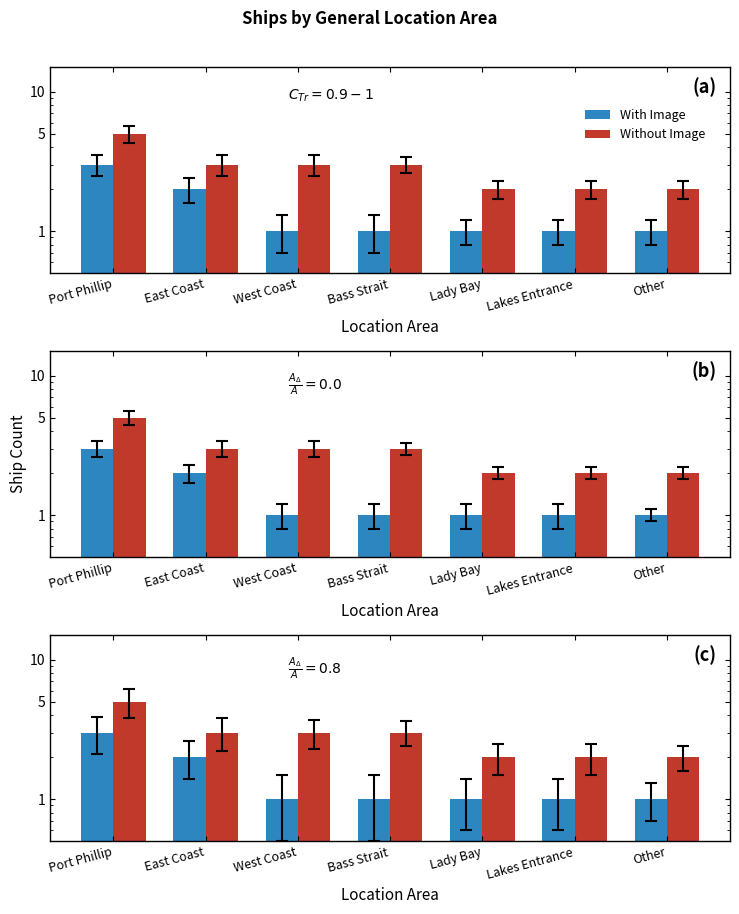

Is it true that Without Image equals 2 at Lady Bay?

True